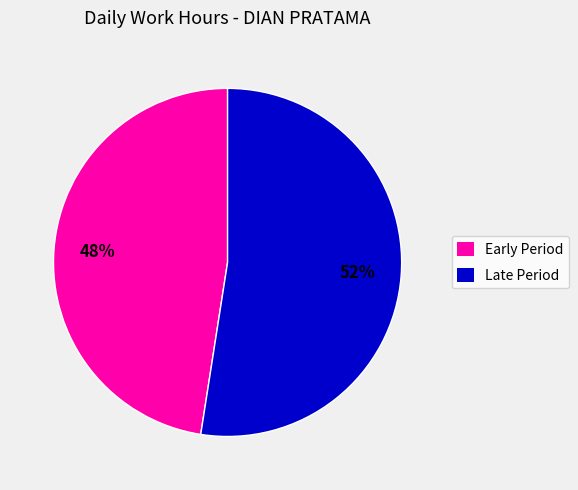

Is the sum of Late Period and Early Period greater than half?

Yes